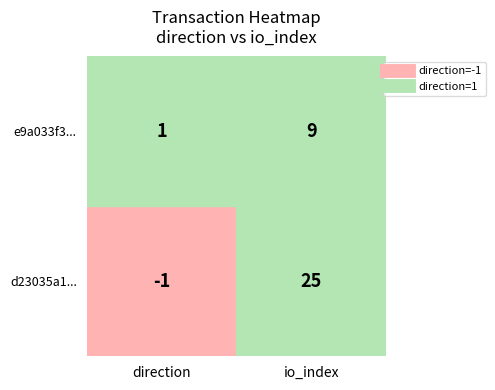

What is the greatest value displayed?

25